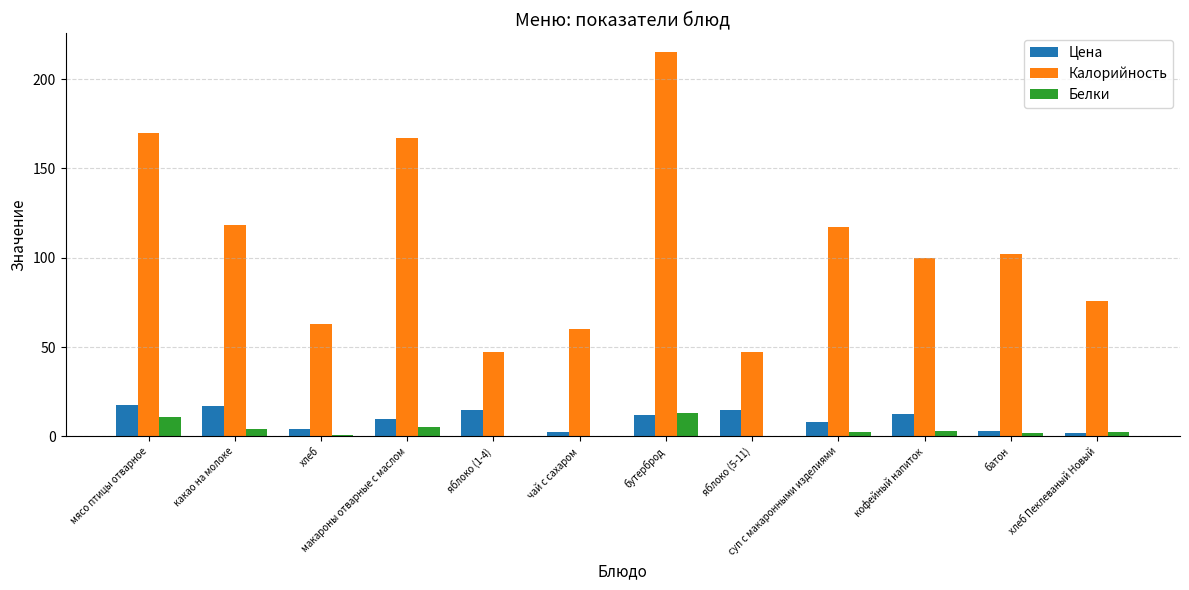

True or false: Белки has a value of 1.0 at хлеб.

True